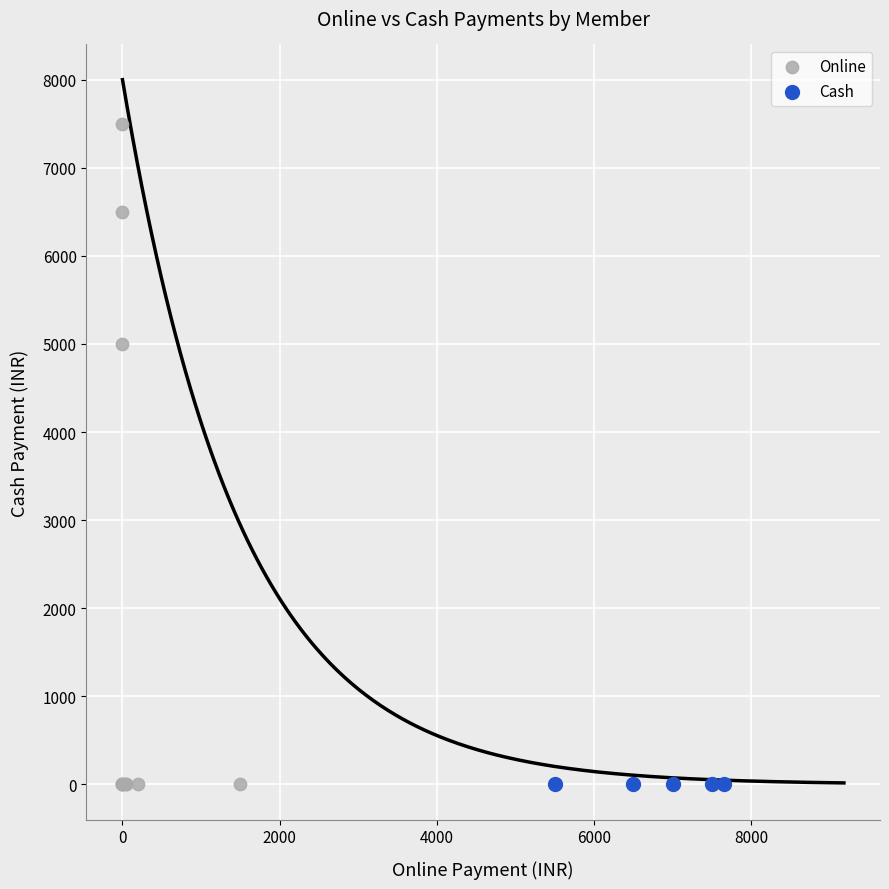

Which series reaches the maximum Y coordinate?

Online